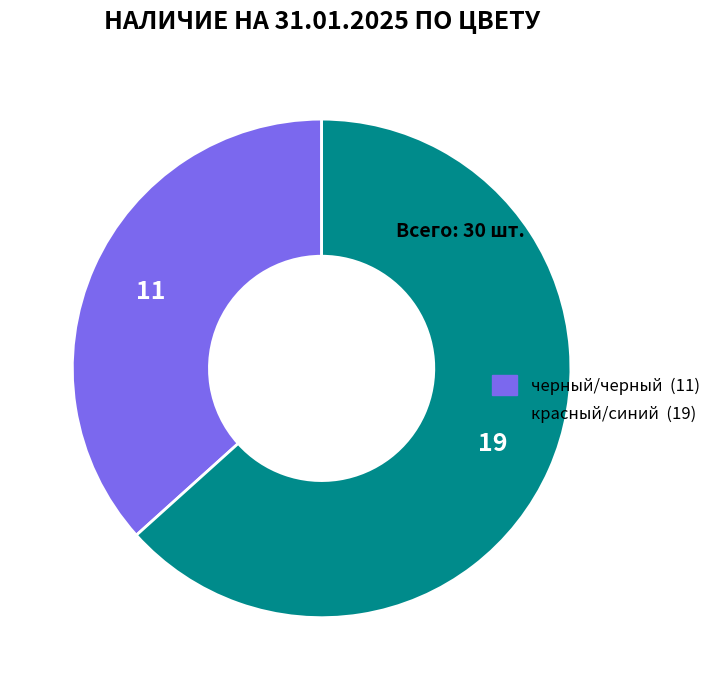

Approximately how many times larger is the value at красный/синий compared to черный/черный?

1.7